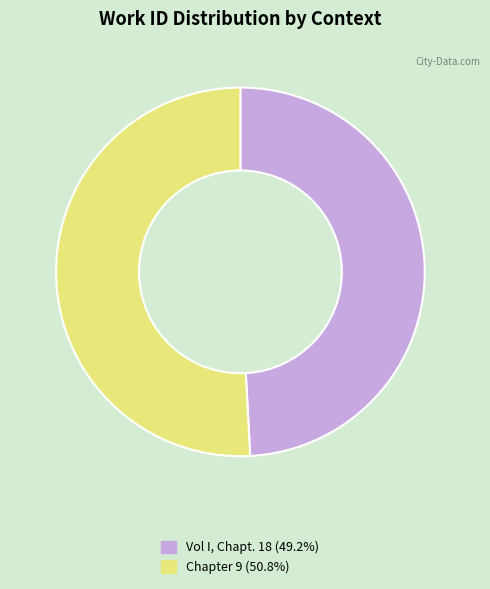

Between Vol I, Chapt. 18 and Chapter 9, which is larger?

Chapter 9